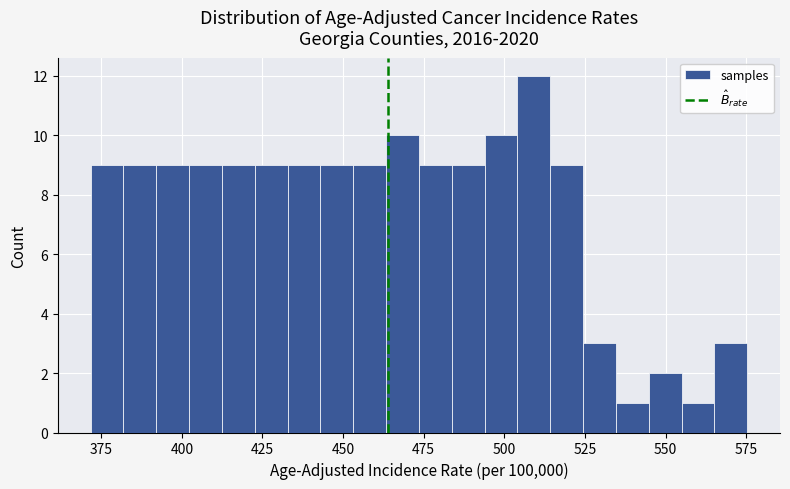

Read against the x-axis, roughly where is the centre of the tallest bar?

510